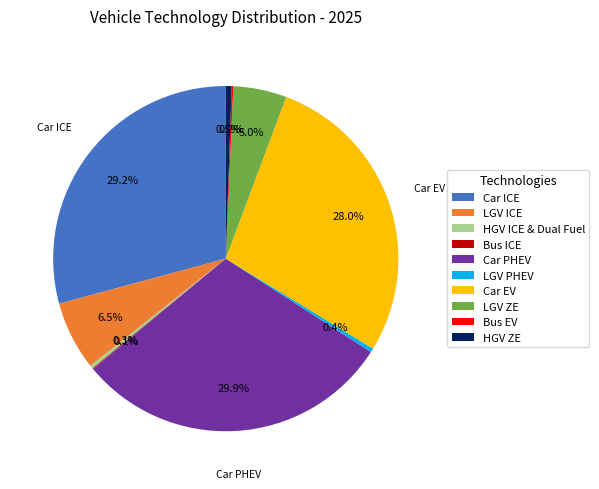

Is there any slice that represents more than half of the pie?

No